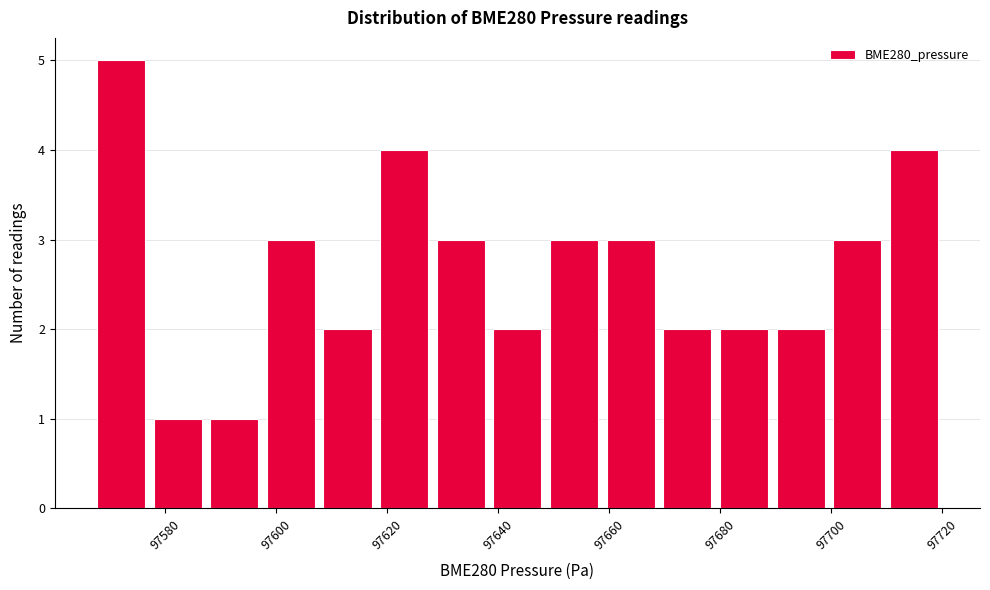

Reading left to right, transcribe this chart: for each bar, give the range it covers on the x-axis and its height. Neither the bar edges nor the heights are printed on the chart, so give them approximately, as read against the axes.

97566 to 97578: 5
97578 to 97588: 1
97588 to 97598: 1
97598 to 97608: 3
97608 to 97618: 2
97618 to 97628: 4
97628 to 97638: 3
97638 to 97648: 2
97648 to 97658: 3
97658 to 97668: 3
97668 to 97680: 2
97680 to 97690: 2
97690 to 97700: 2
97700 to 97710: 3
97710 to 97720: 4